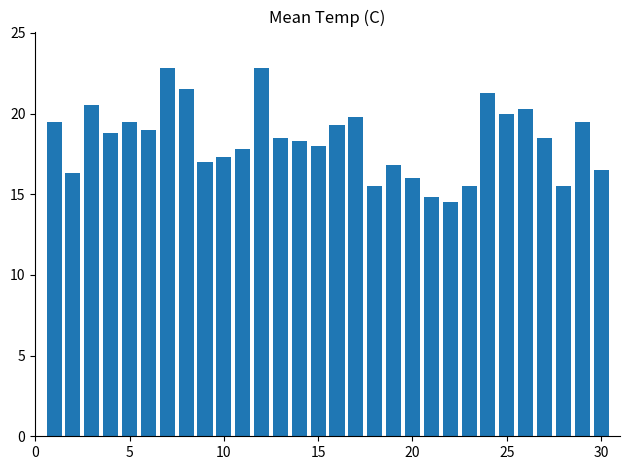

Reading left to right, list all the values displayed in this chart.

19.5	16.3	20.5	18.8	19.5	19.0	22.8	21.5	17.0	17.3	17.8	22.8	18.5	18.3	18.0	19.3	19.8	15.5	16.8	16.0	14.8	14.5	15.5	21.3	20.0	20.3	18.5	15.5	19.5	16.5